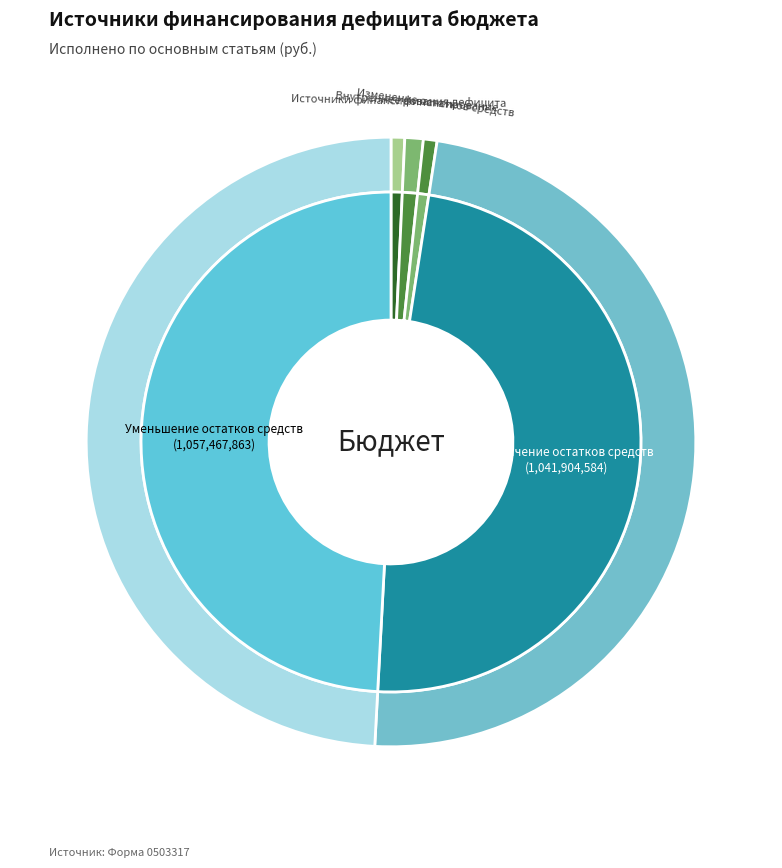

Does источники внутреннего финансирования represent more than half of the total?

No